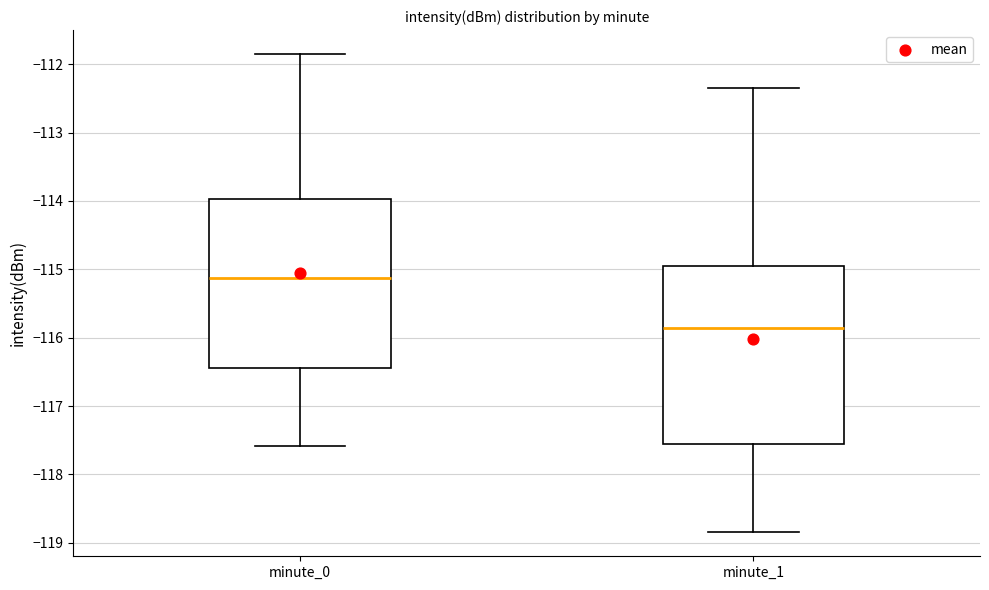

Which box has the lowest median line?

minute_1